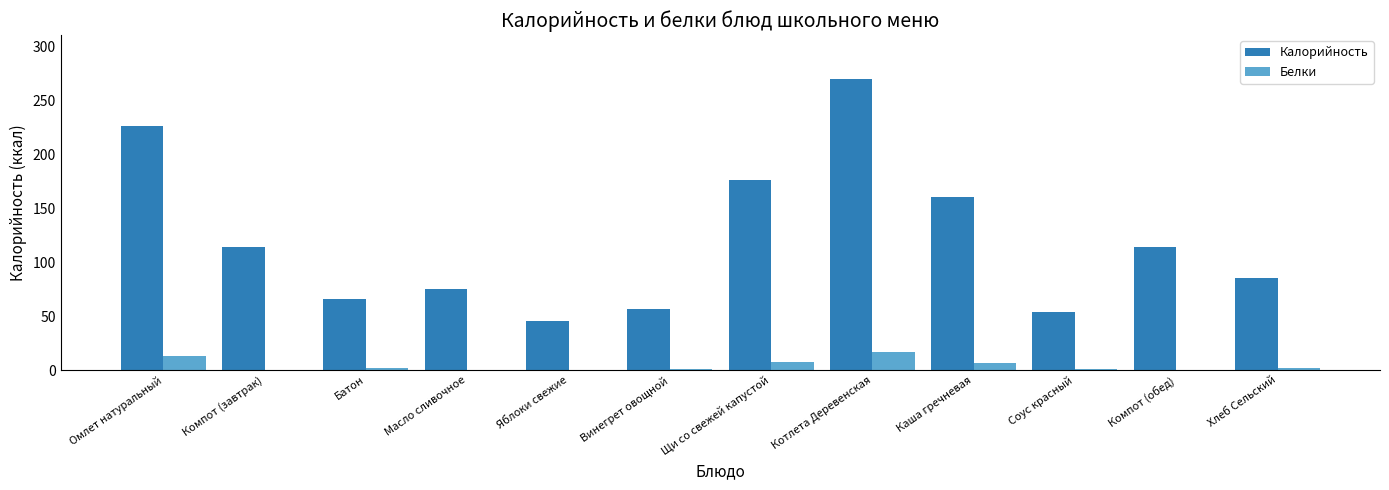

Is it true that Белки equals 12.7 at Омлет натуральный?

True